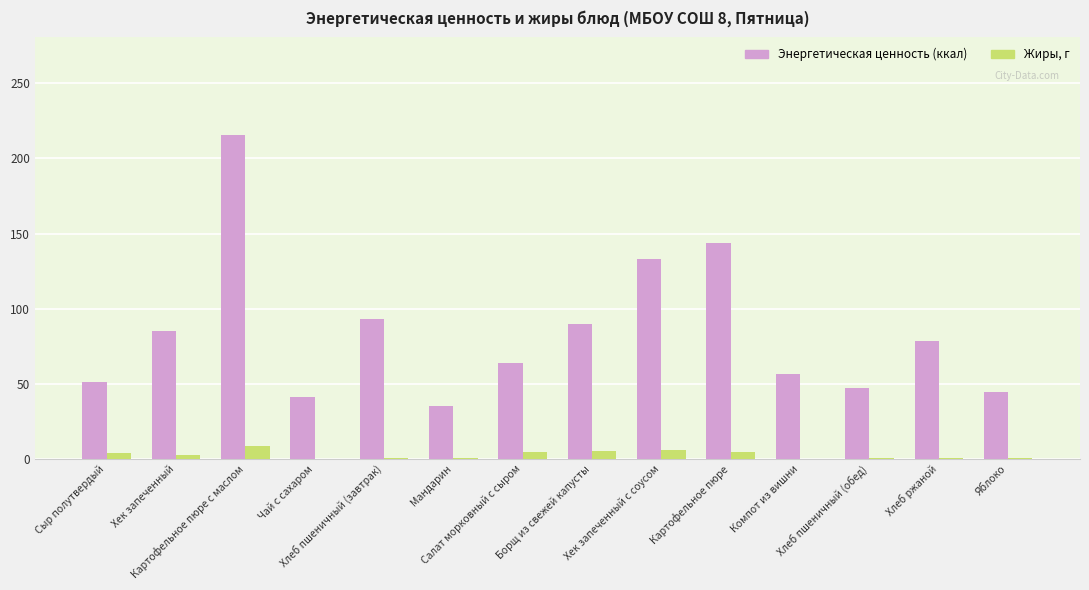

What is the difference between the Жиры, г values at Чай с сахаром and Салат морковный с сыром?

4.6